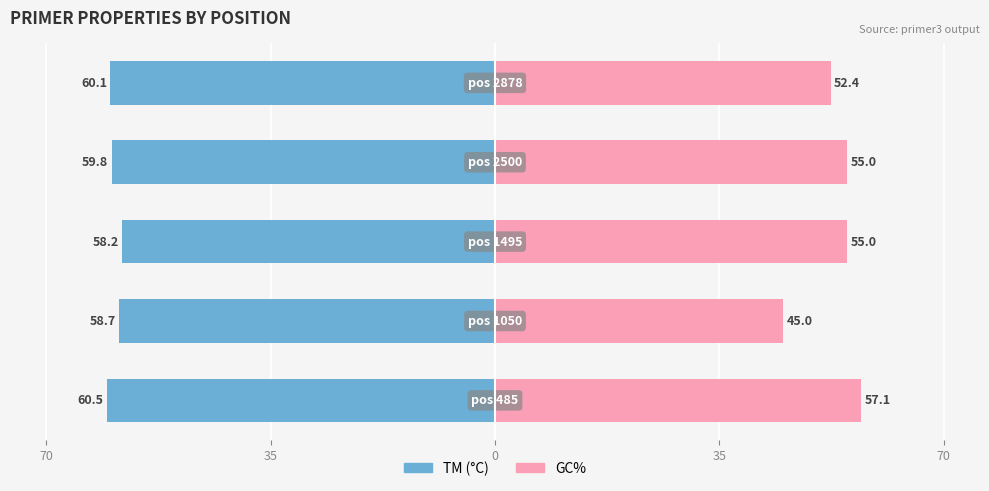

What is the average value of the TM (°C) series?

-59.5